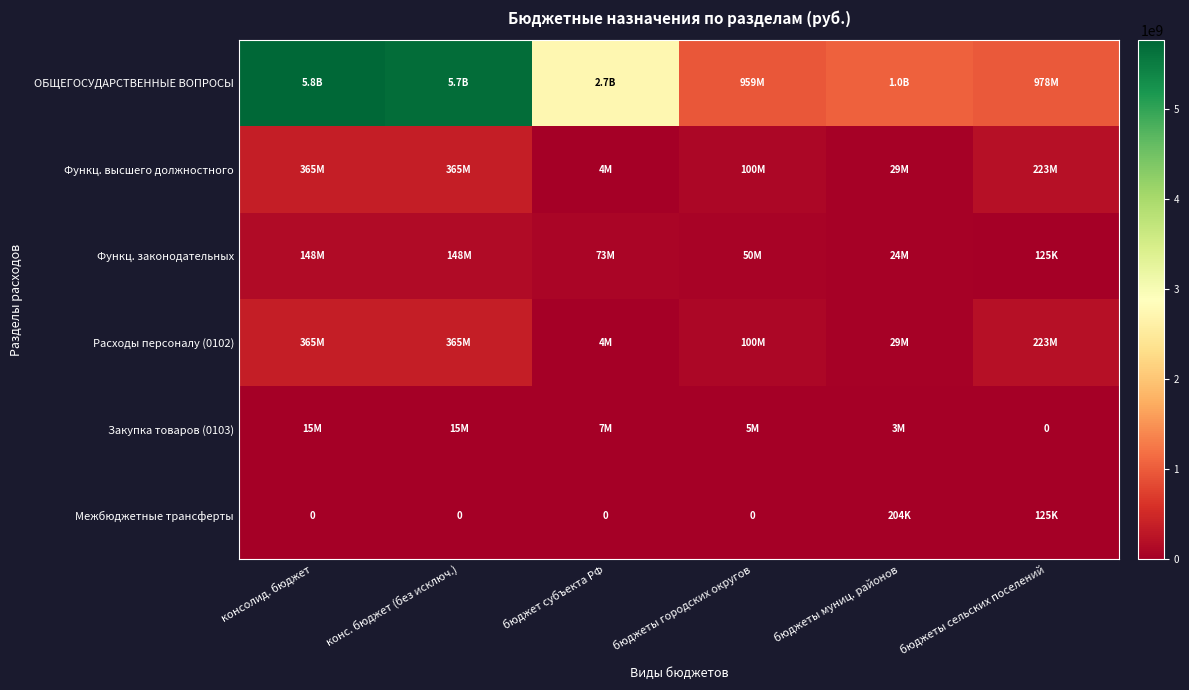

What value does the Закупка товаров (0103) series have at бюджет субъекта РФ?

6950163.6